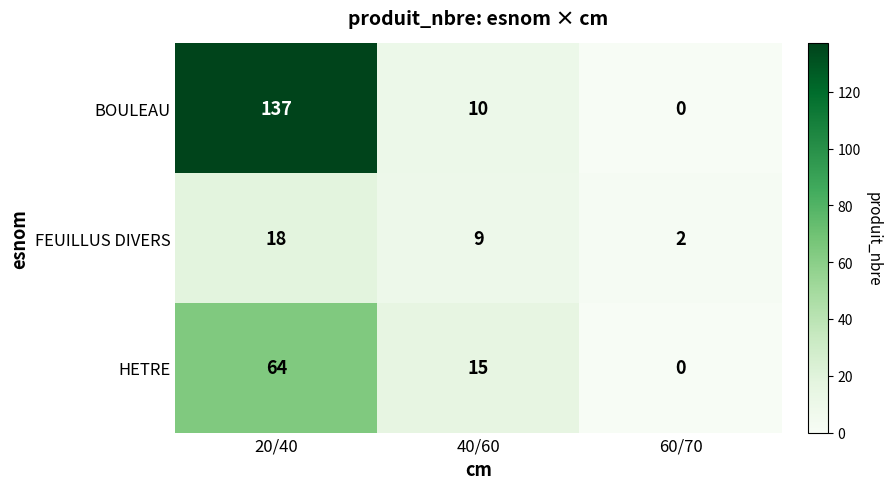

Reading left to right, what are all the values shown in this chart?

BOULEAU: 20/40=137	40/60=10	60/70=0
FEUILLUS DIVERS: 20/40=18	40/60=9	60/70=2
HETRE: 20/40=64	40/60=15	60/70=0